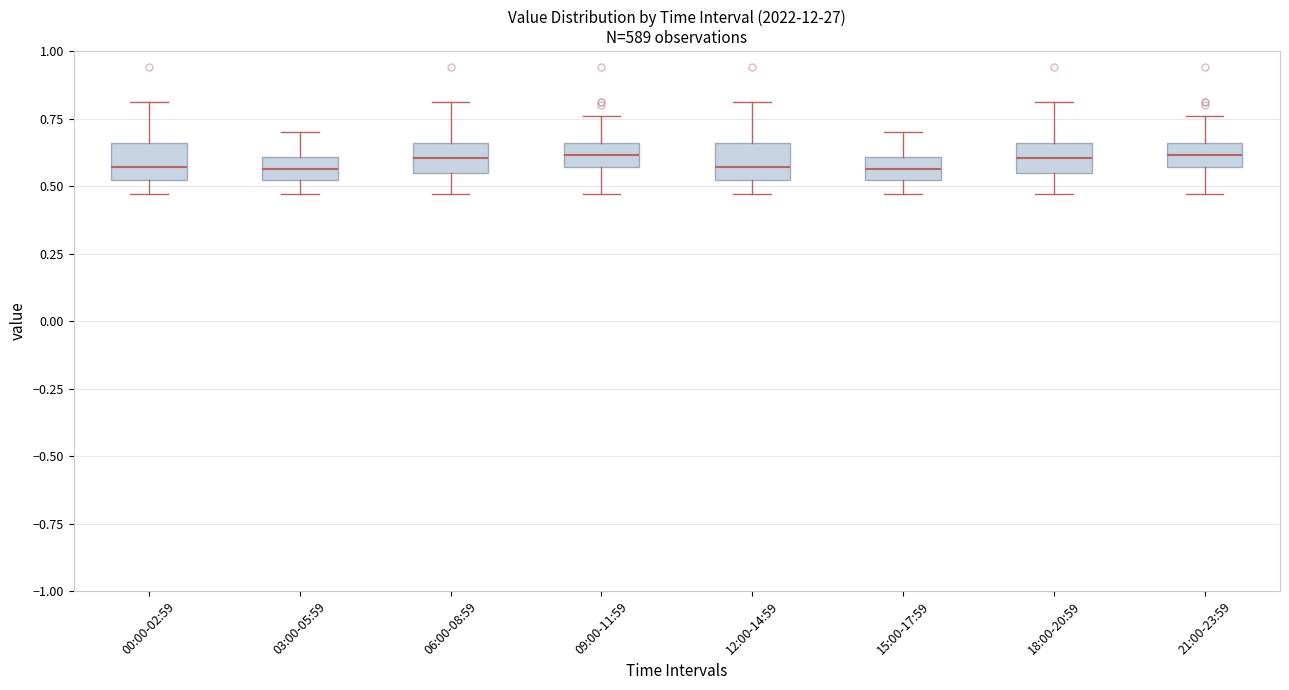

Where does the median line of the box for 00:00-02:59 sit on the y-axis? The values are not printed on the chart, so give them approximately, as read against the axis.

0.55